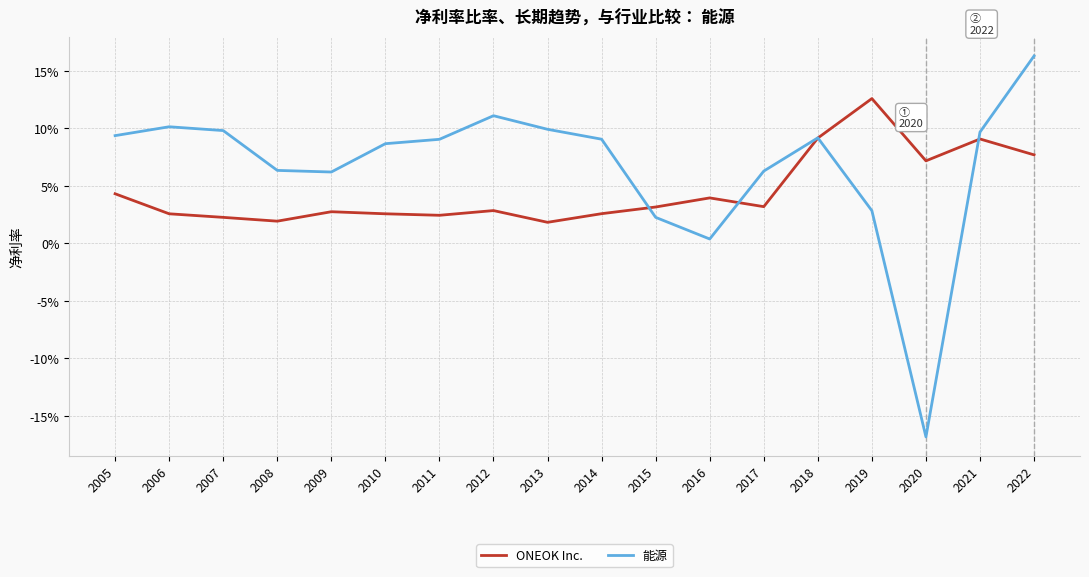

Is this an area chart (filled region under the line)?

No